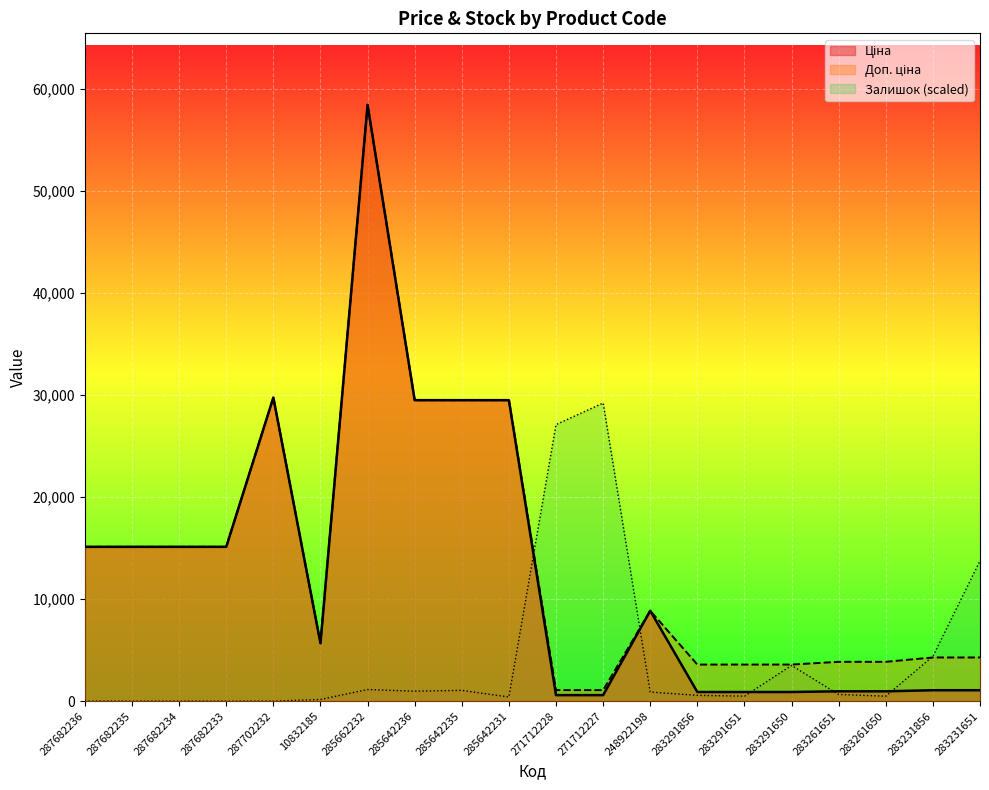

Reading right to left, extract all data points from this chart.

Ціна: 283231651=1069.8	283231856=1069.8	283261650=963.5	283261651=963.5	283291650=895.9	283291651=895.9	283291856=895.9	248922198=8856.7	271712227=589.9	271712228=589.9	285642231=29491.5	285642235=29491.5	285642236=29491.5	285662232=58426.5	10832185=5673.8	287702232=29747.2	287682233=15120.0	287682234=15120.0	287682235=15120.0	287682236=15120.0
Доп. ціна: 283231651=4279.1	283231856=4279.1	283261650=3854.0	283261651=3854.0	283291650=3583.6	283291651=3583.6	283291856=3583.6	248922198=8856.7	271712227=1081.7	271712228=1081.7	285642231=29491.5	285642235=29491.5	285642236=29491.5	285662232=58426.5	10832185=5673.8	287702232=29747.2	287682233=15120.0	287682234=15120.0	287682235=15120.0	287682236=15120.0
Залишок: 283231651=13752.2	283231856=4394.2	283261650=488.2	283261651=651.0	283291650=3499.1	283291651=488.2	283291856=569.6	248922198=895.1	271712227=29213.3	271712228=27097.5	285642231=406.9	285642235=1057.9	285642236=976.5	285662232=1139.2	10832185=162.7	287702232=0.0	287682233=0.0	287682234=0.0	287682235=0.0	287682236=0.0